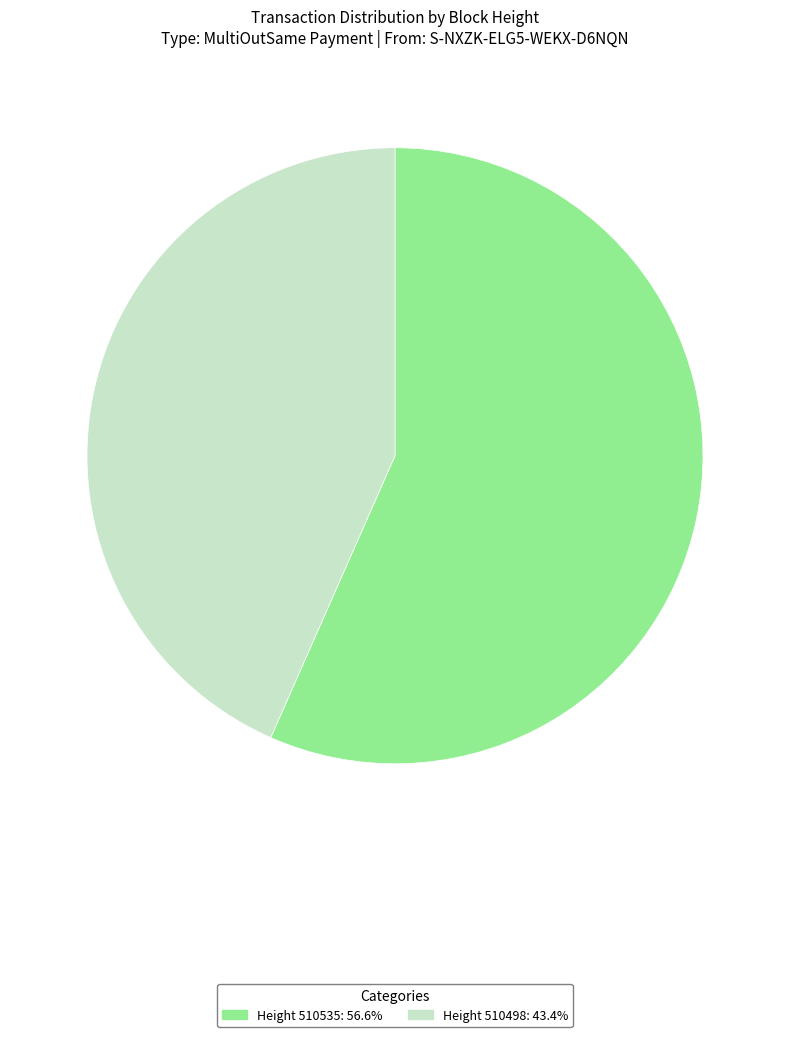

Do Height 510535: 56.6% and Height 510498: 43.4% together represent more than half of the pie?

Yes